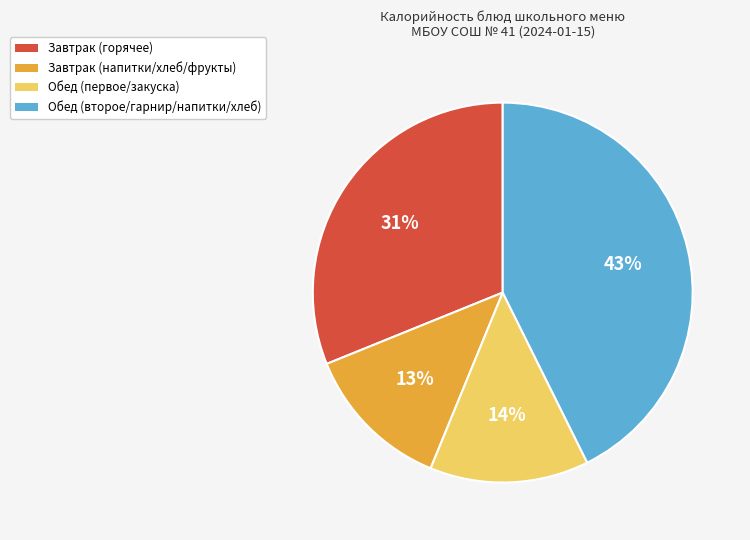

True or false: Завтрак (напитки/хлеб/фрукты) accounts for 13% of the total.

True